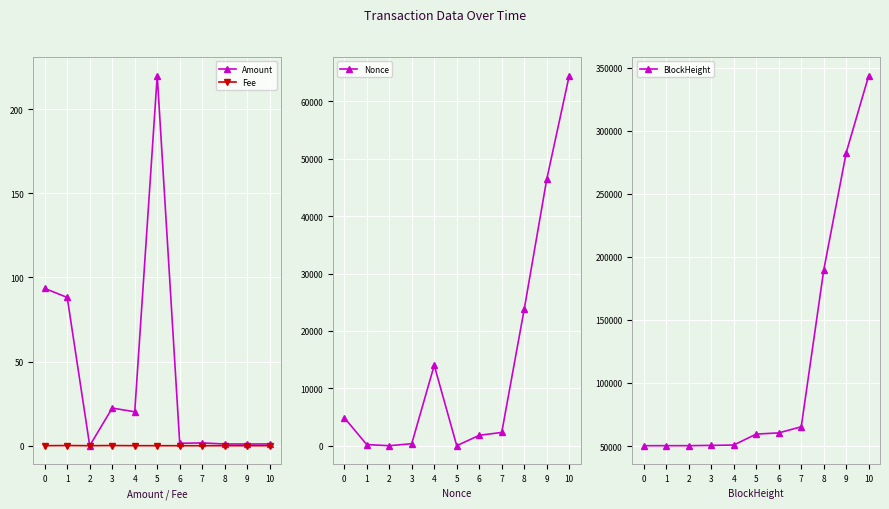

True or false: Fee has a value of 0.0 at 10.

True